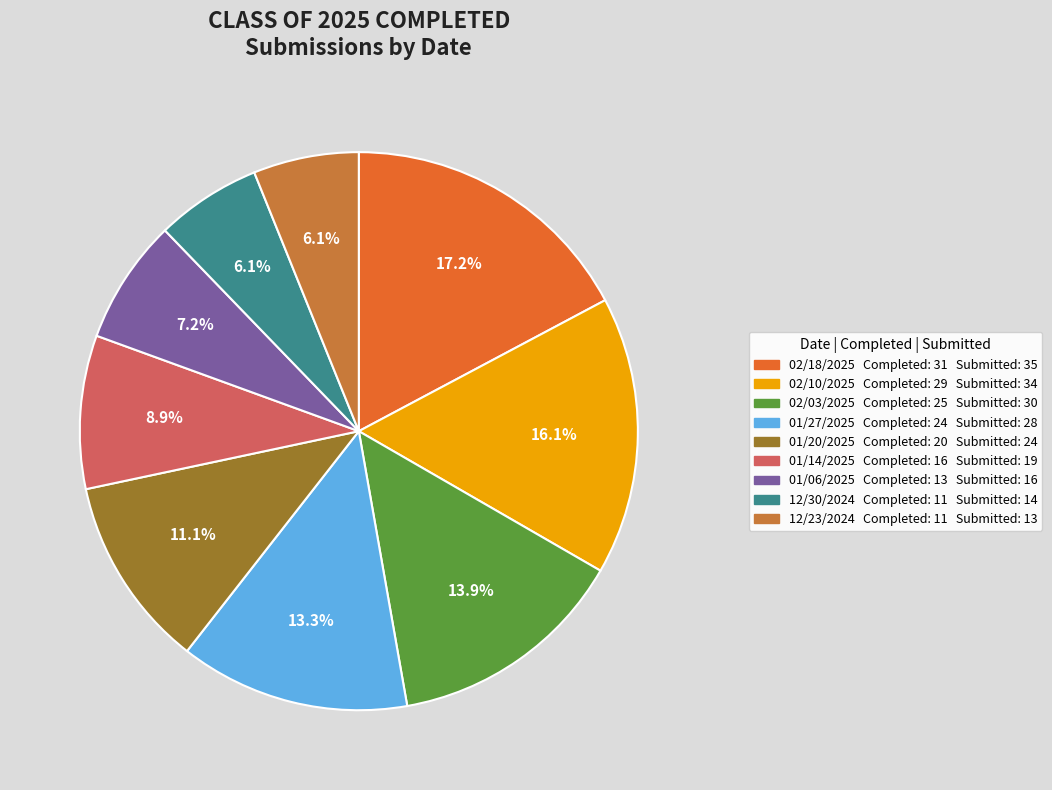

Between 12/23/2024 and 01/20/2025, which is larger?

01/20/2025